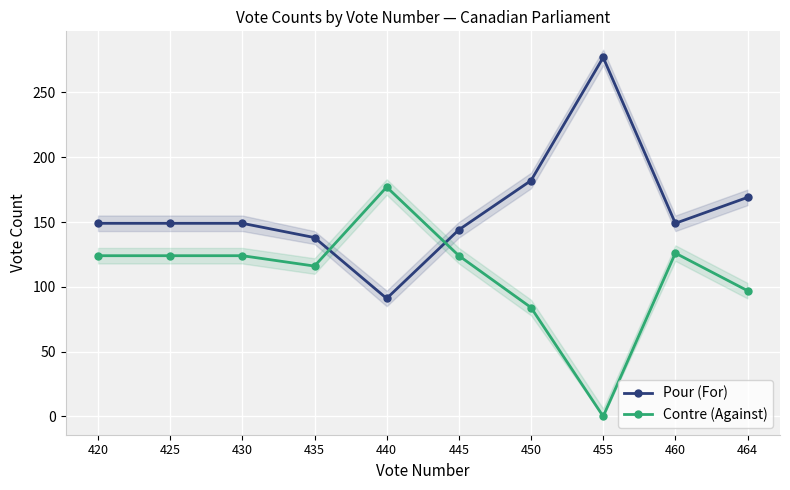

Is it true that Pour (For) equals 292 at 464?

False